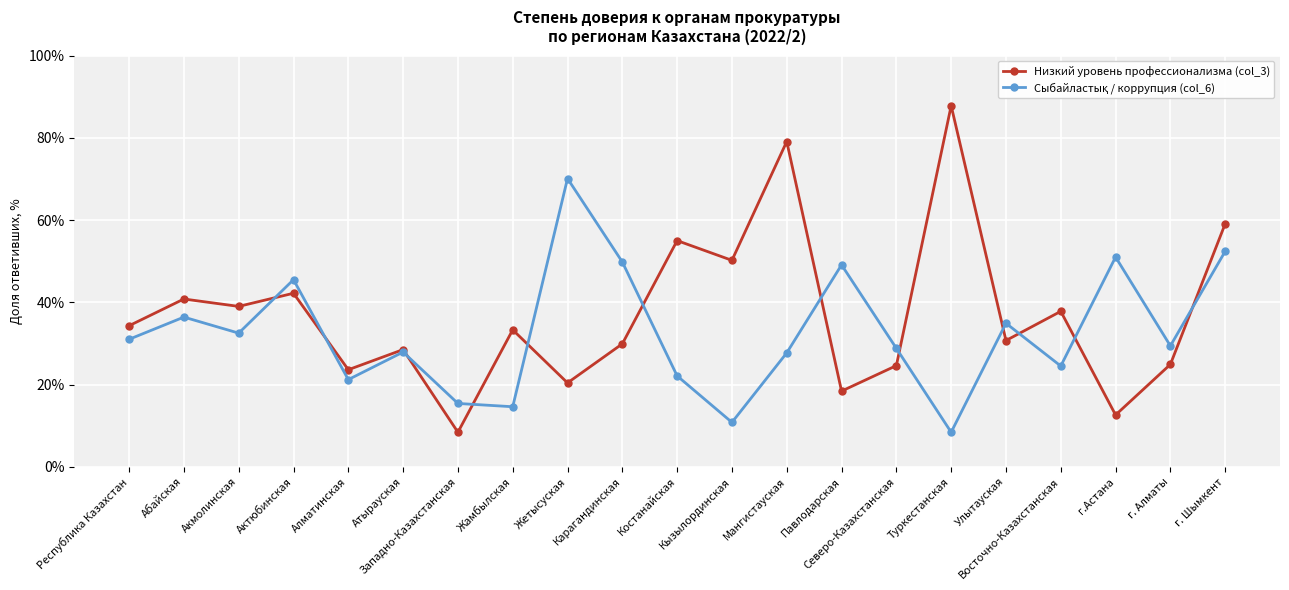

Which series has the largest total across all categories?

Низкий уровень профессионализма (col_3)